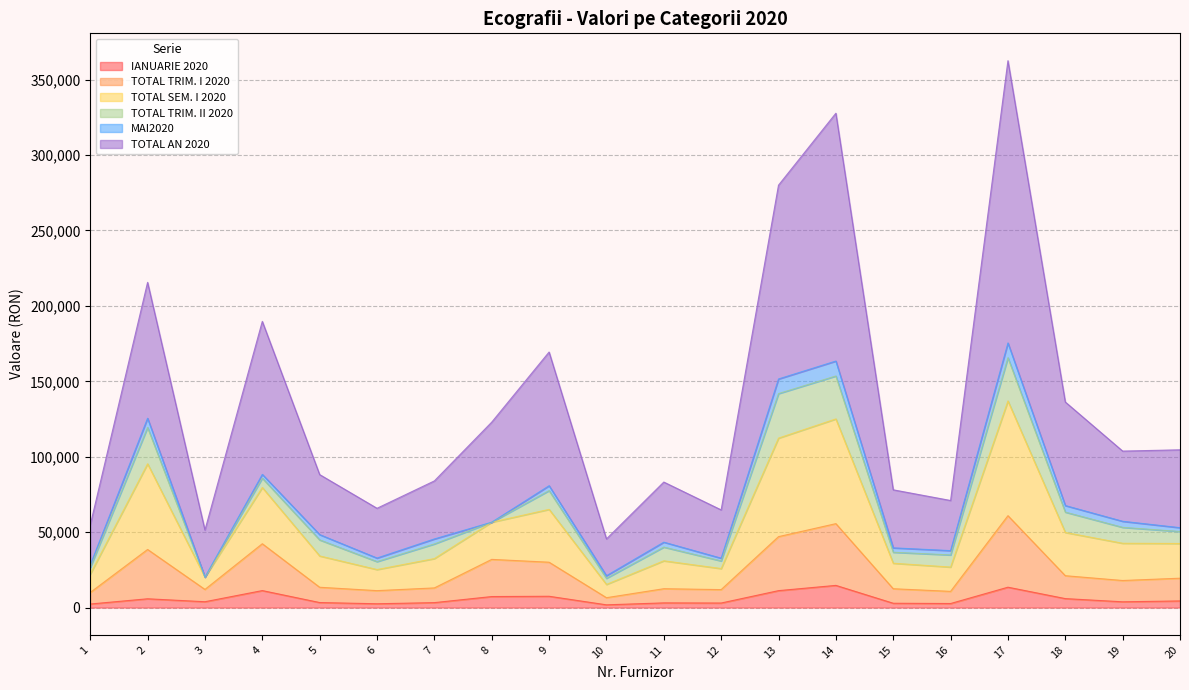

What is the lowest value of the IANUARIE 2020 series?

1815